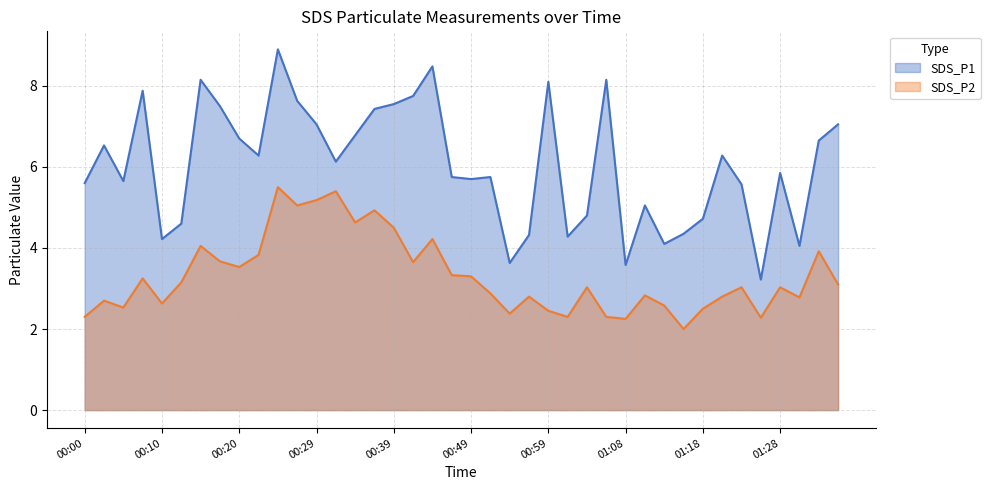

How many interior local peaks does the SDS_P1 series have?

11